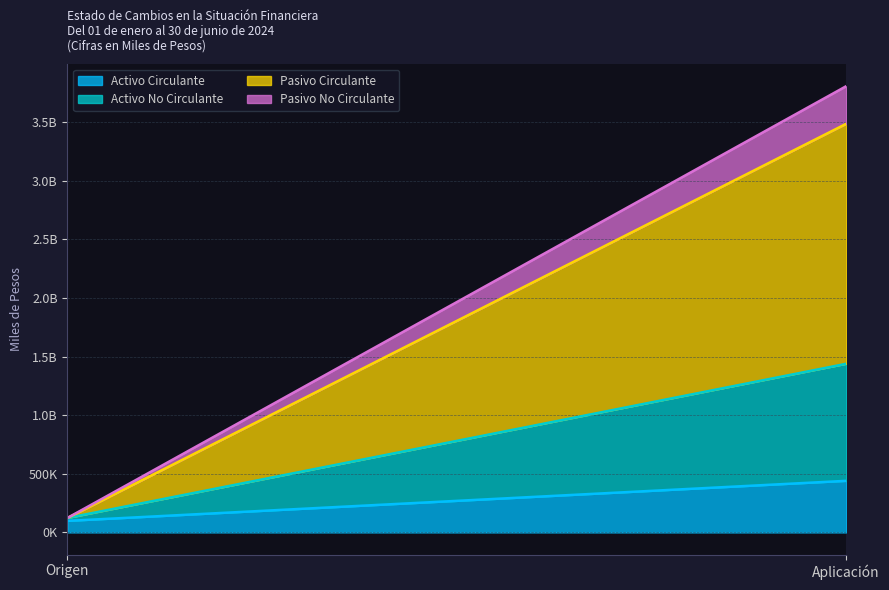

True or false: Pasivo Circulante has a value of 2047392 at Aplicación.

True